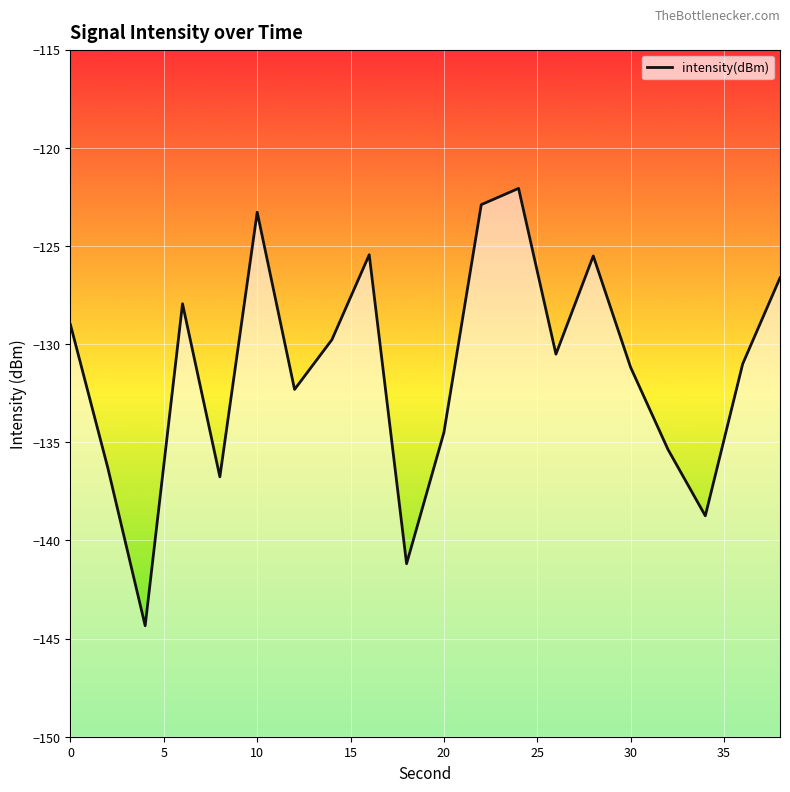

Which has a higher value, 14 or 20?

14